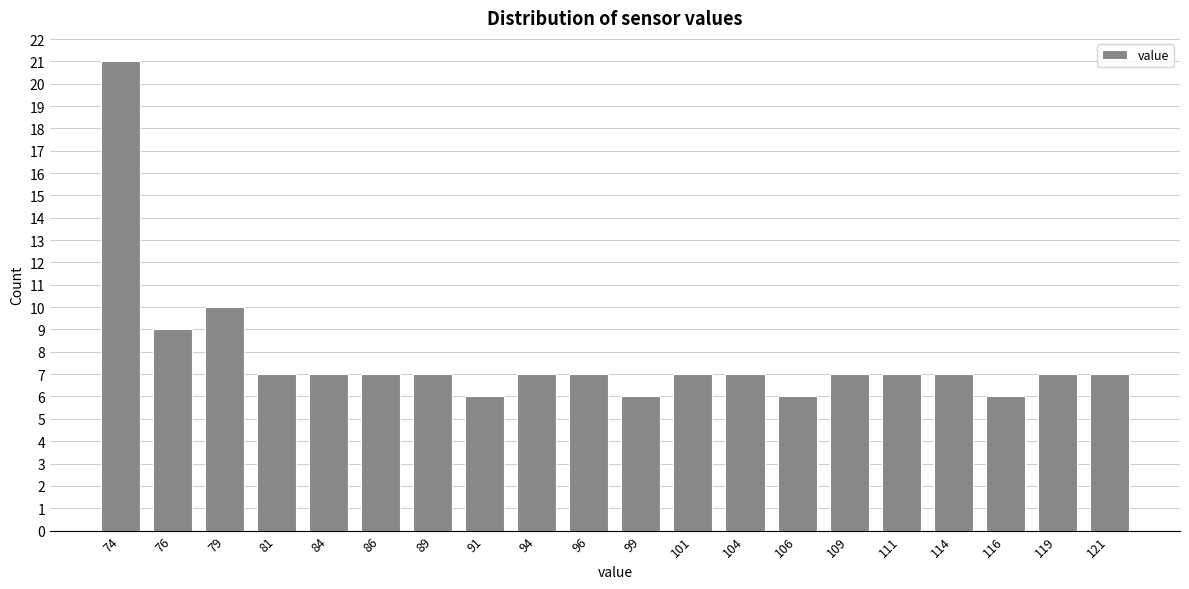

Reading right to left, transcribe all the data shown in this chart.

121=7	119=7	116=6	114=7	111=7	109=7	106=6	104=7	101=7	99=6	96=7	94=7	91=6	89=7	86=7	84=7	81=7	79=10	76=9	74=21